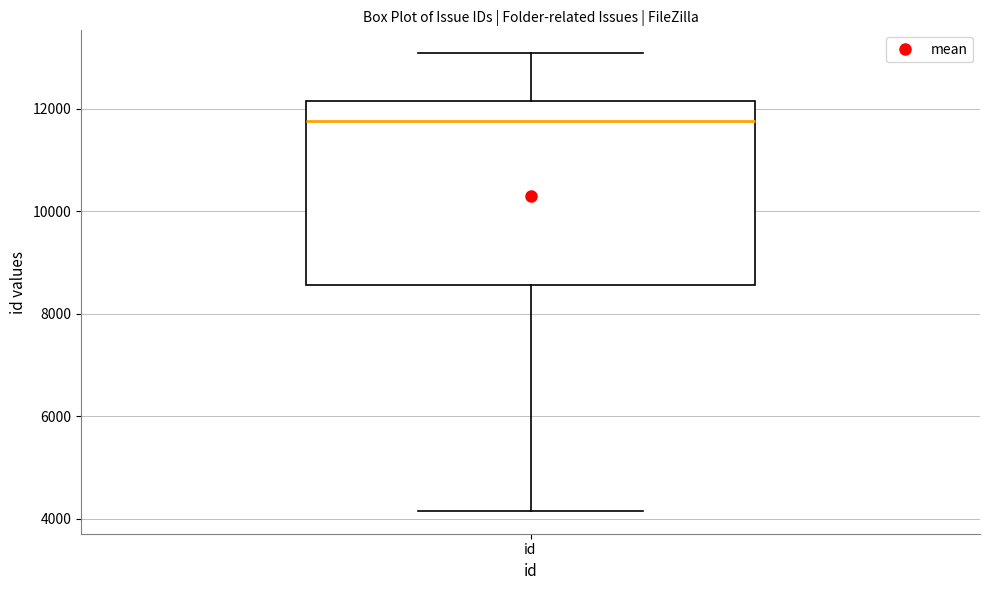

Where is the lower edge of the box for id on the y-axis? The values are not printed on the chart, so give them approximately, as read against the axis.

8600